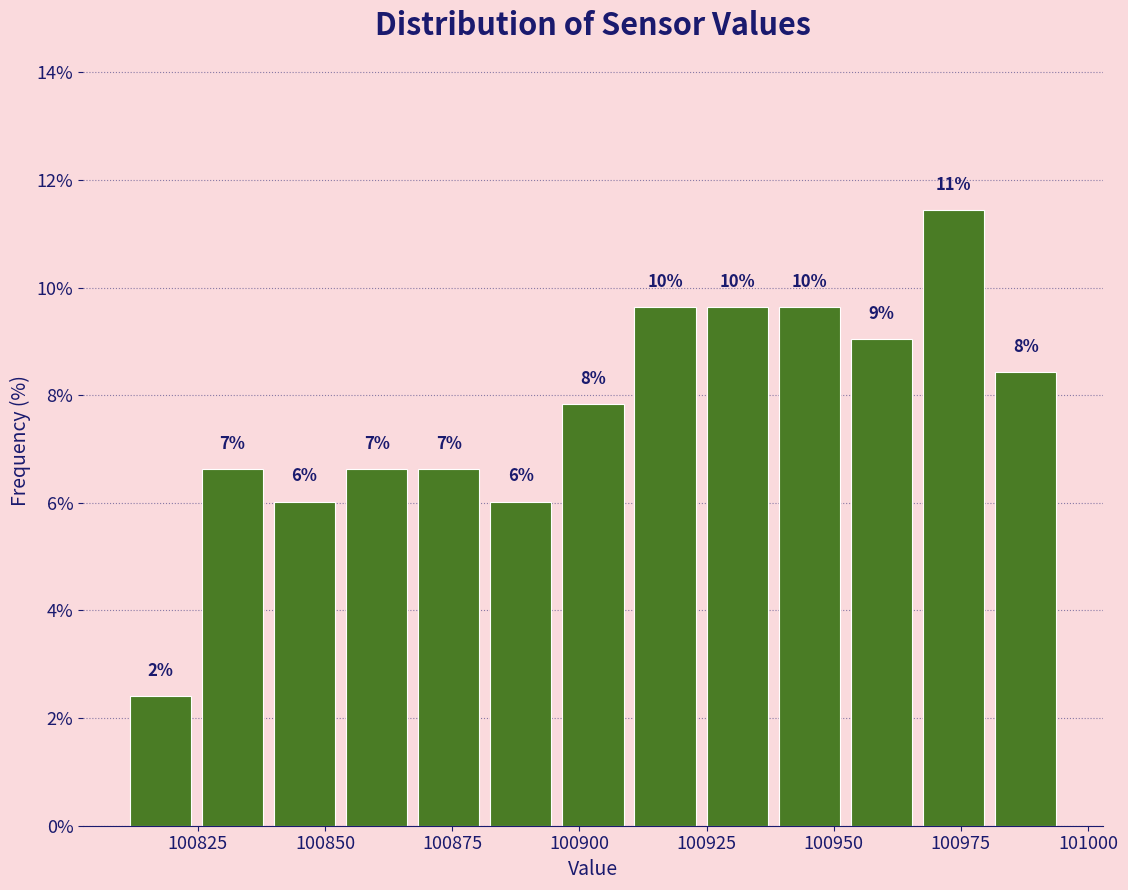

Read against the x-axis, roughly where is the centre of the tallest bar?

100975